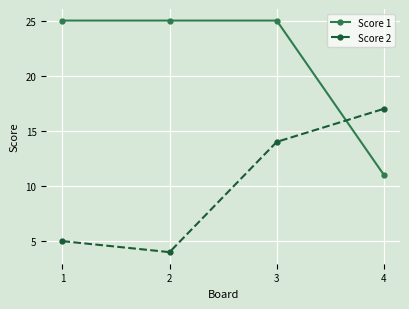

What is the highest value of the Score 2 series?

17